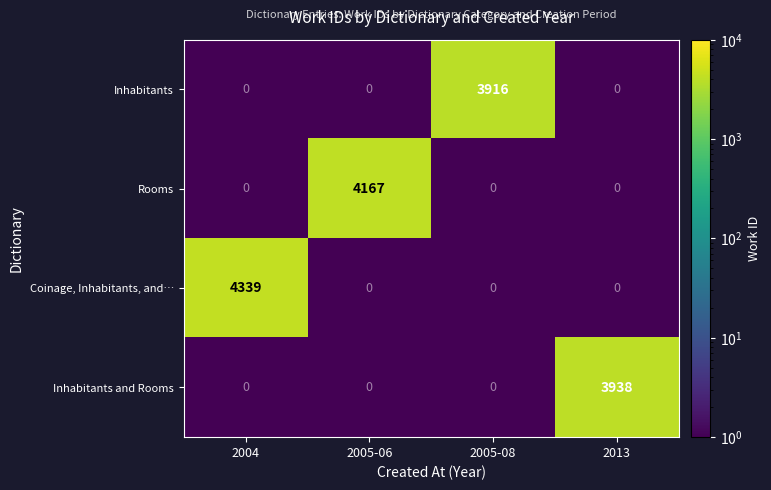

Between 2004 and 2005-08, which series saw the biggest shift?

Coinage, Inhabitants, and…